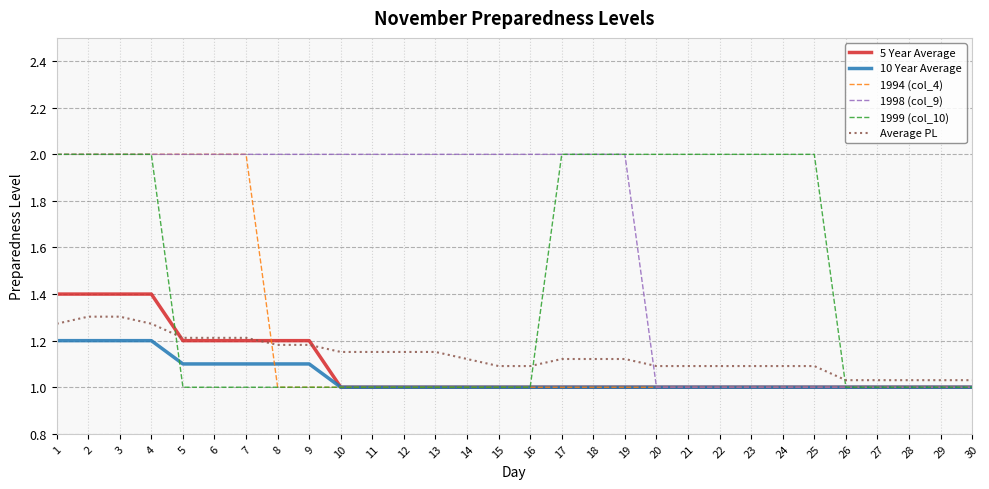

Where do Average PL and 1994 (col_4) first cross each other?

7 and 8